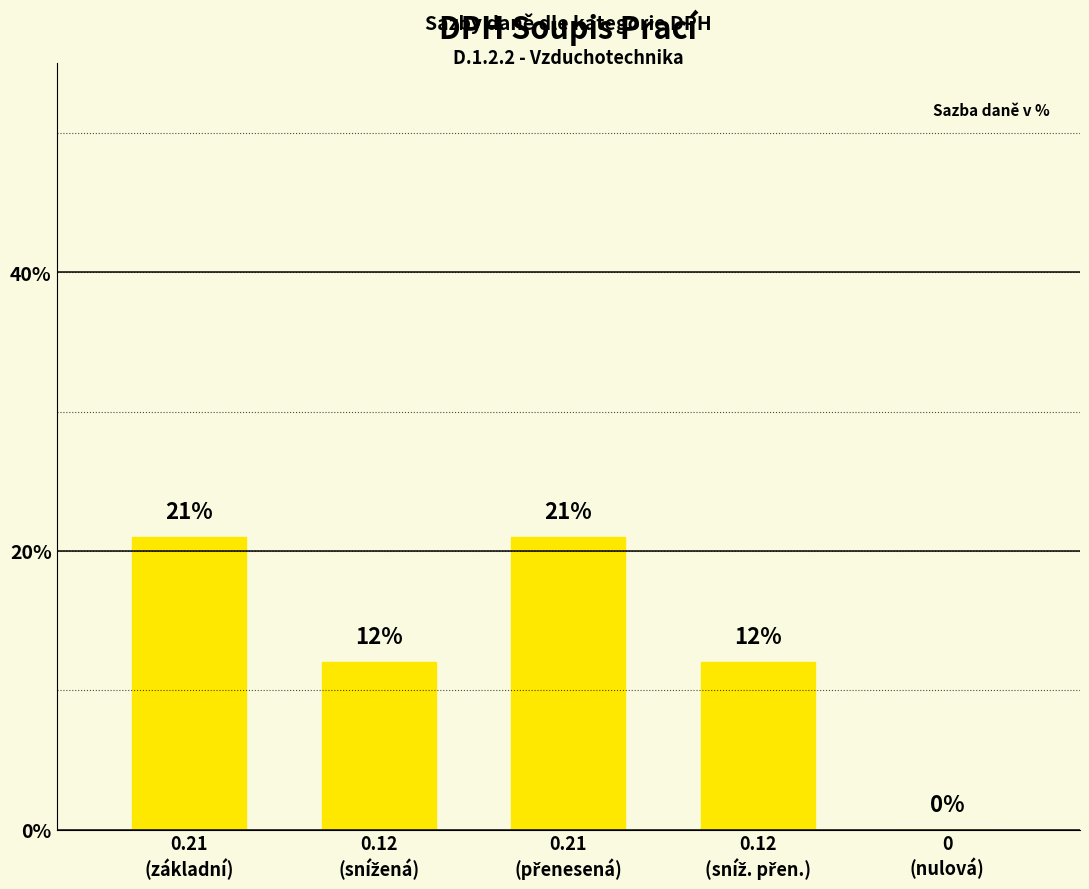

What is the sum of all values?

66